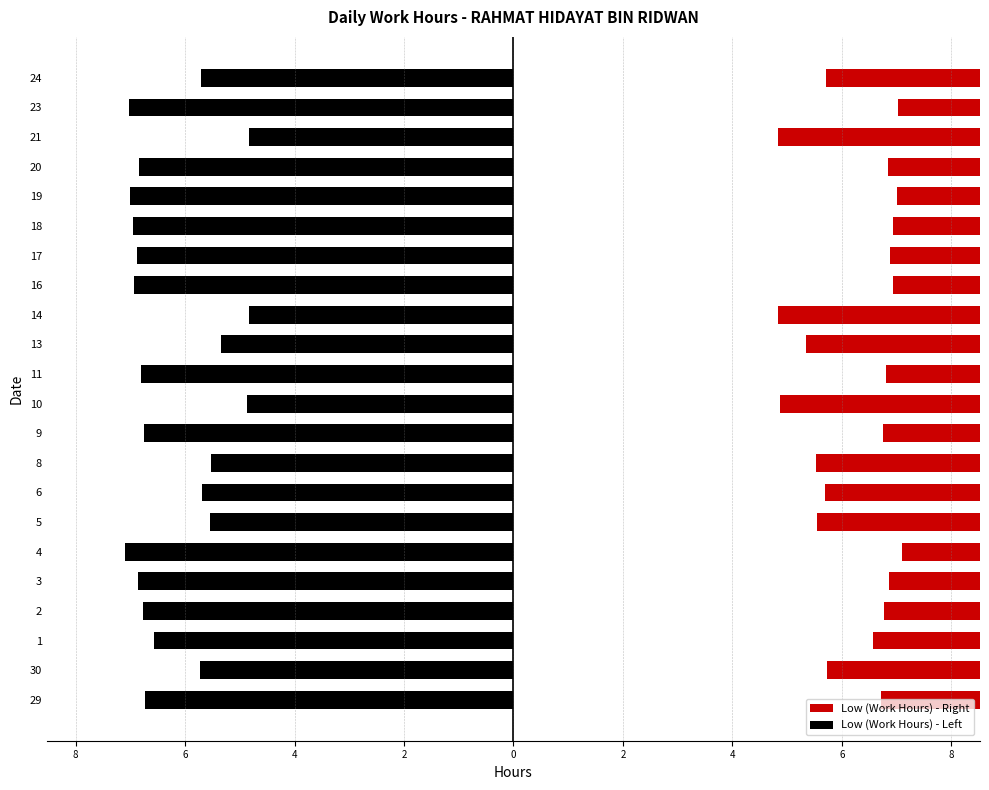

Rank the series at 30 from highest to lowest value.

Low (Work Hours) - Right, Low (Work Hours) - Left